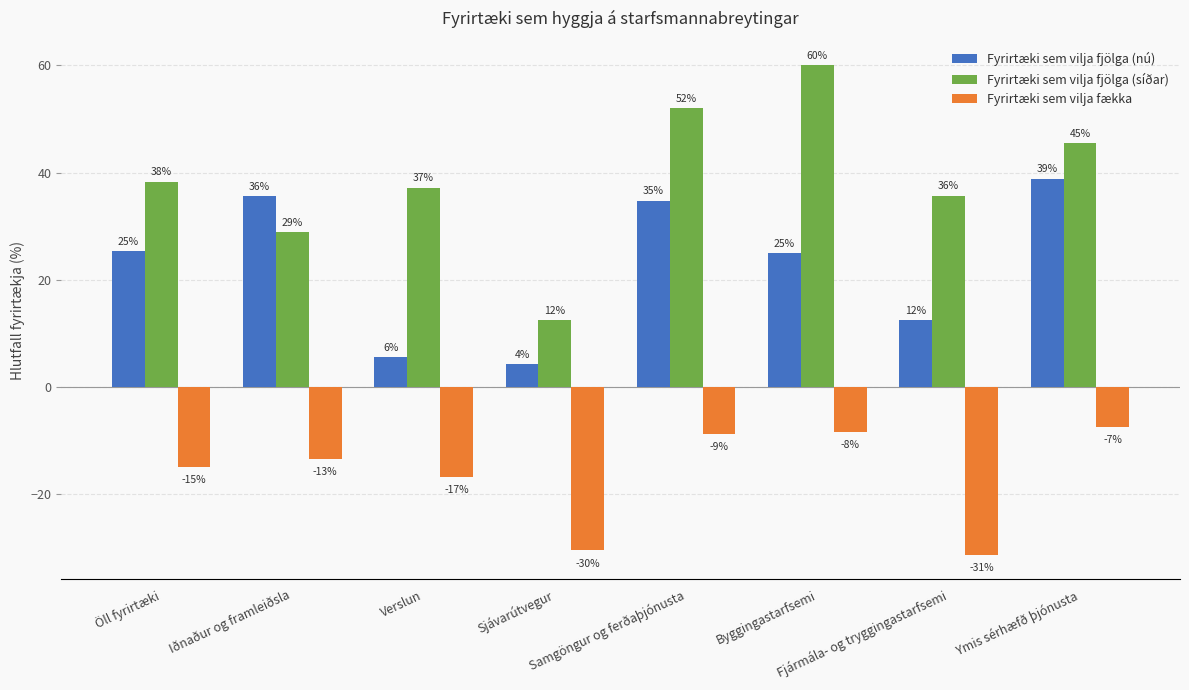

What is the value of the Fyrirtæki sem vilja fækka bar at the 5th from the left?

-8.7